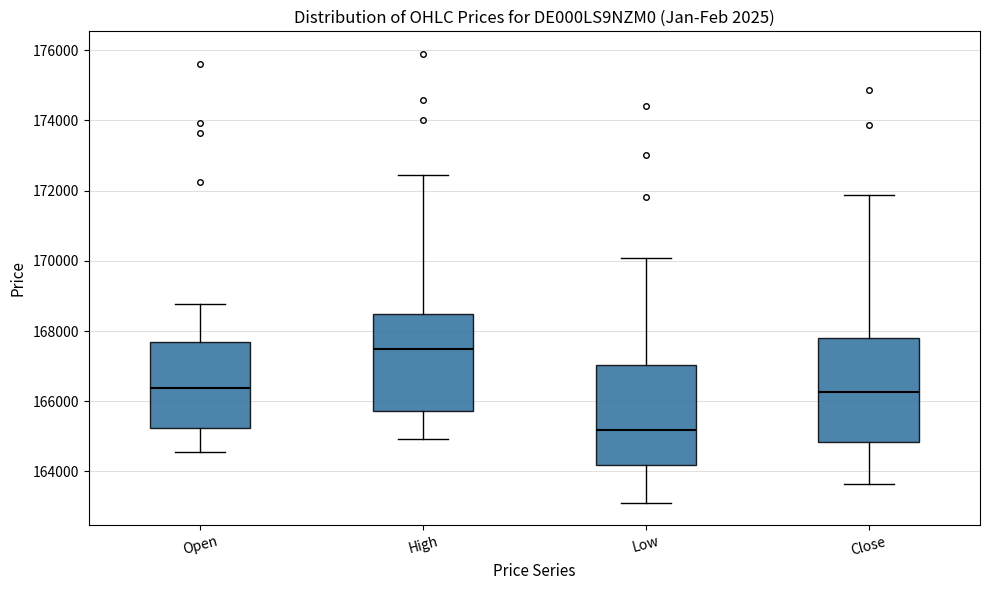

Reading left to right, read every box against the y-axis: the position of its median line, the range the box covers, and the ends of its whiskers. The values are not printed on the chart, so give them approximately, as read against the axis.

Open: median 166400, box 165200 to 167600, whiskers 164600 to 168800
High: median 167400, box 165800 to 168400, whiskers 165000 to 172400
Low: median 165200, box 164200 to 167000, whiskers 163200 to 170000
Close: median 166200, box 164800 to 167800, whiskers 163600 to 171800